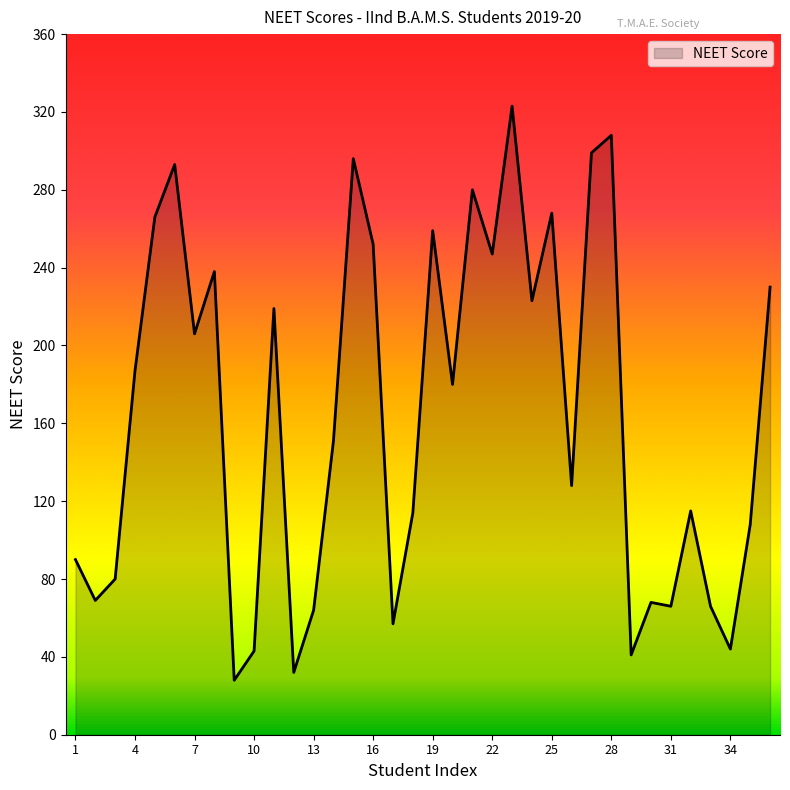

What is the difference between the maximum and minimum values?

295